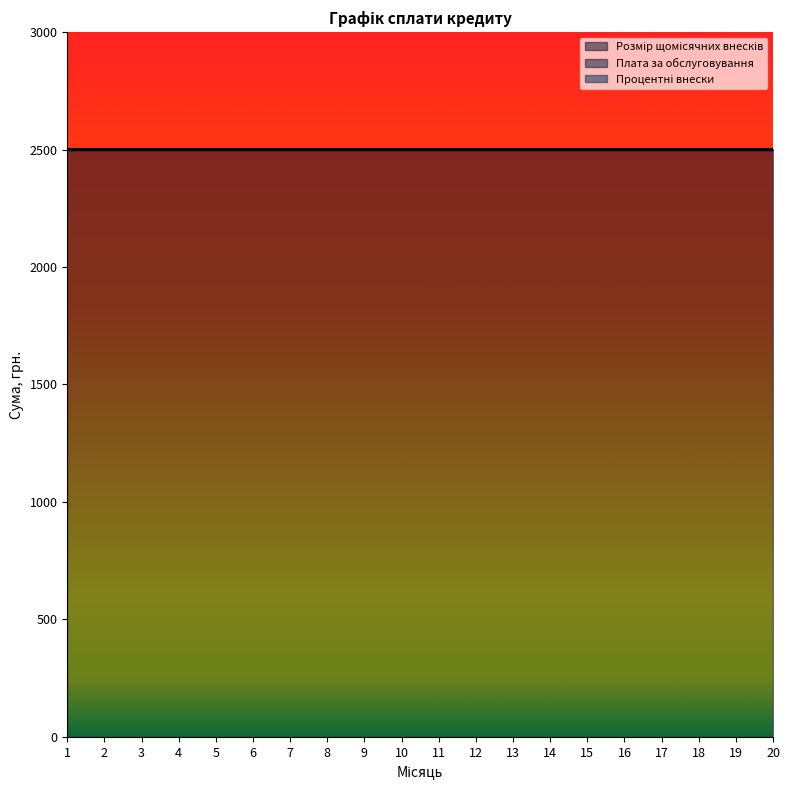

What is the value of the Процентні внески point at the 13th from the left?

0.5